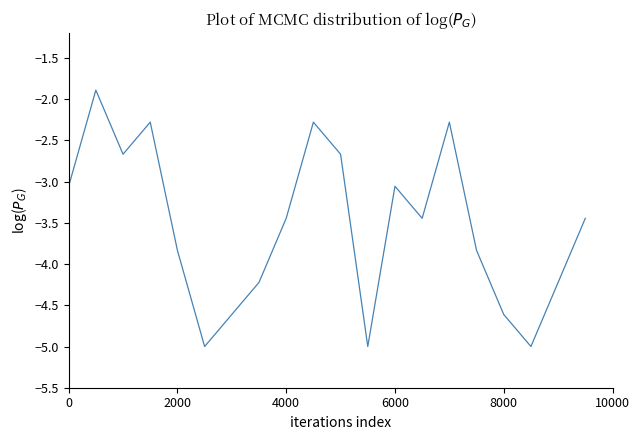

What is the smallest value displayed?

-5.0